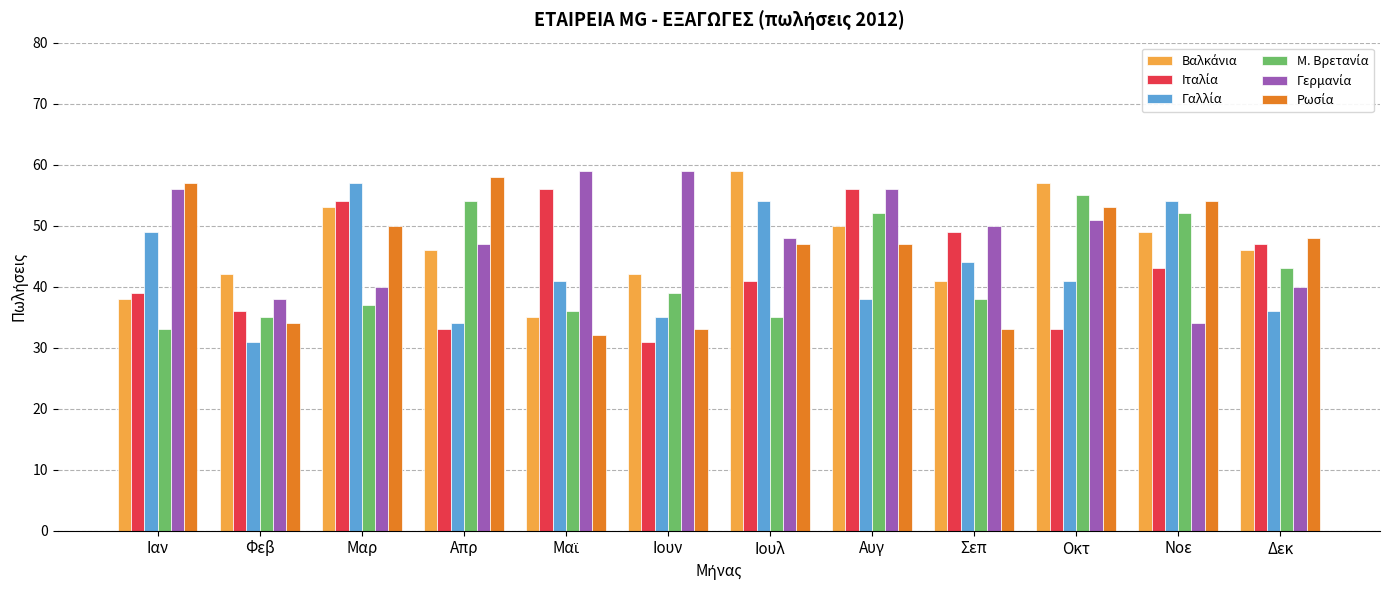

What is the spread (max minus min) of values at Νοε?

20